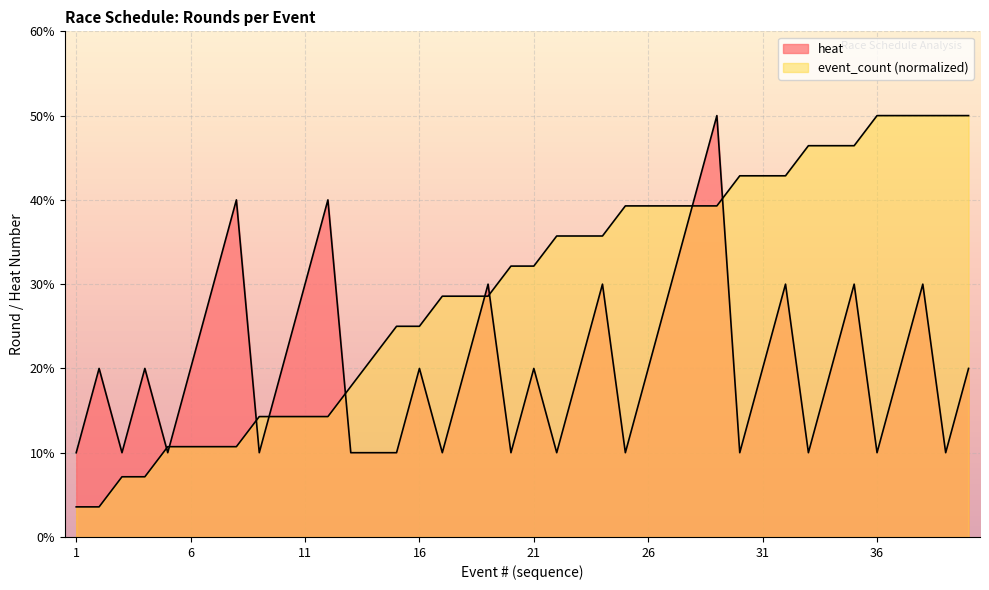

How many values in the heat series exceed 2?

12